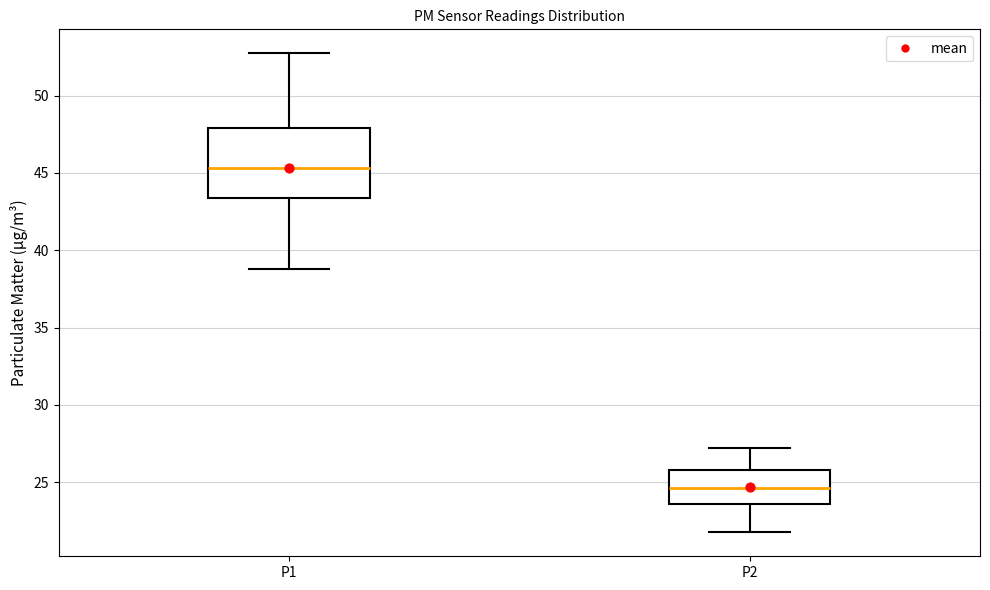

Reading left to right, transcribe this box plot: for each box, give where its median line is, the range the box spans, and where its two whiskers end, as read against the y-axis. The values are not printed on the chart, so give them approximately, as read against the axis.

P1: median 45.5, box 43.5 to 48.0, whiskers 39.0 to 52.5
P2: median 24.5, box 23.5 to 26.0, whiskers 22.0 to 27.0